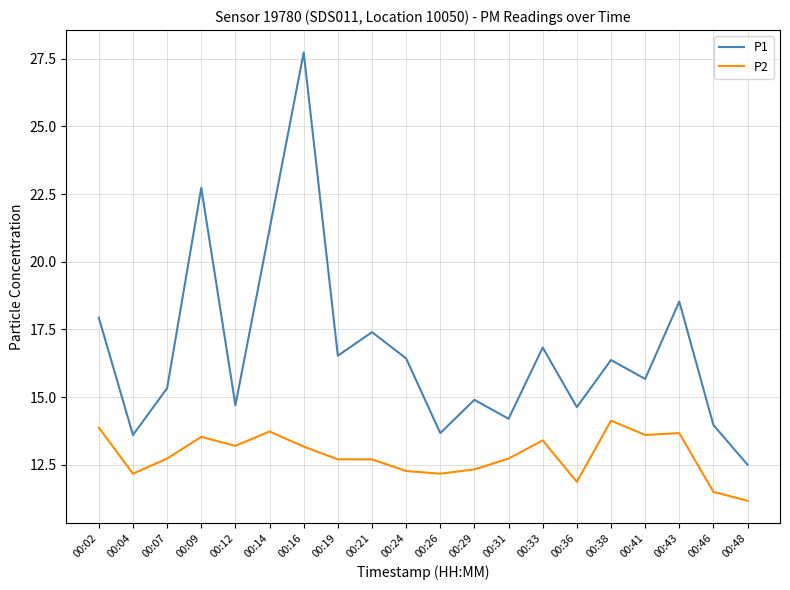

How many lines are shown in the chart?

2